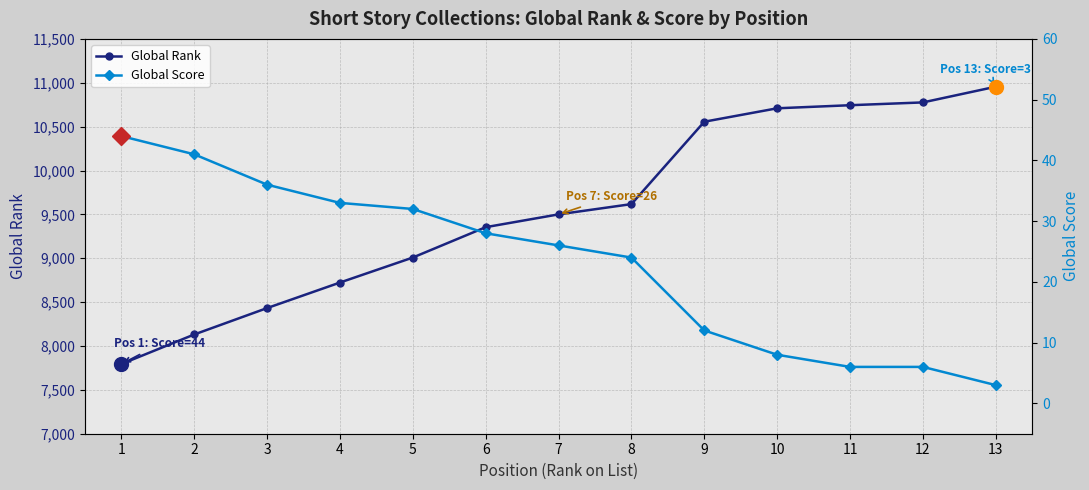

Which series has the widest spread of values?

Global Rank